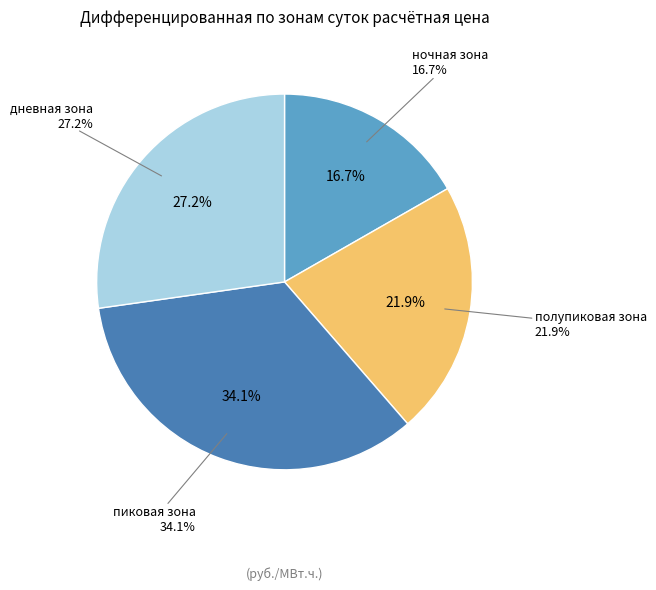

What percentage is the полупиковая зона slice, to the nearest percent?

22%